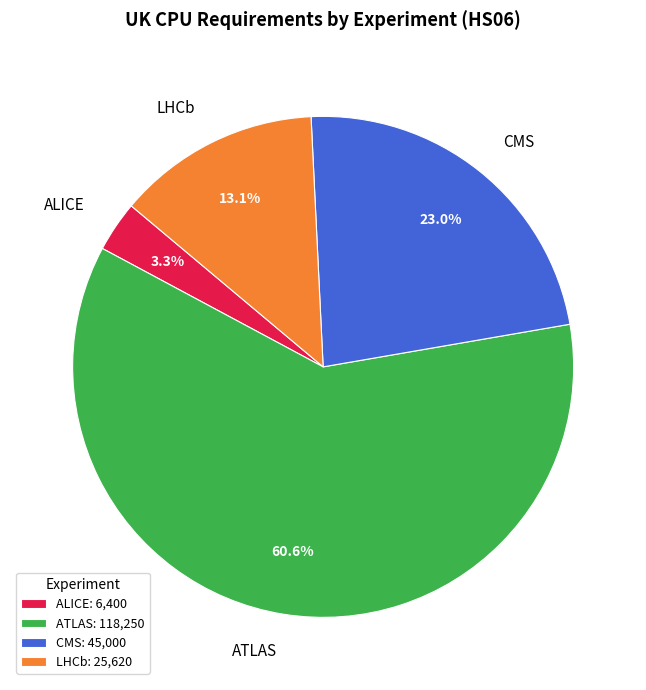

True or false: CMS accounts for 23% of the total.

True